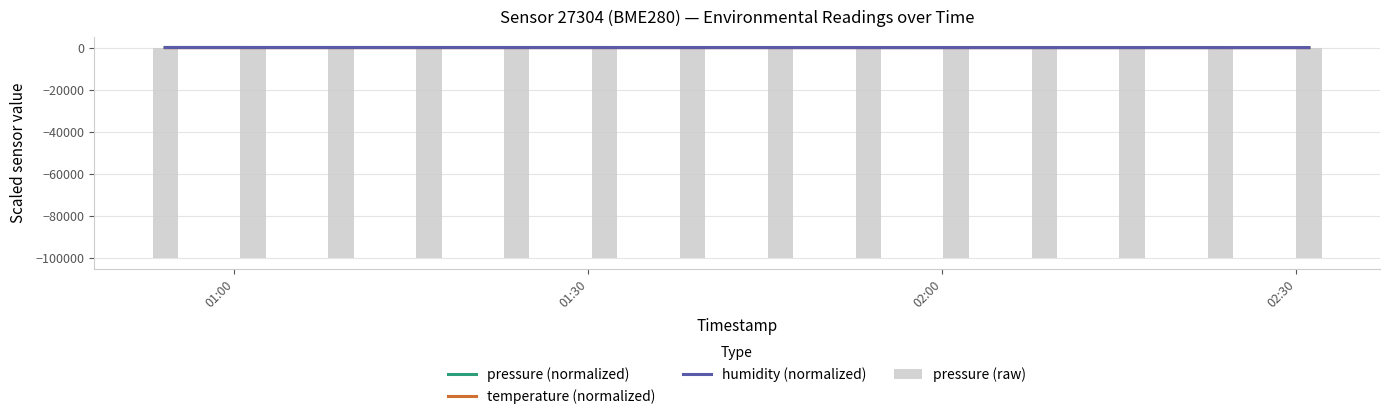

What is the total value across all series at 01:00?

-99951.2